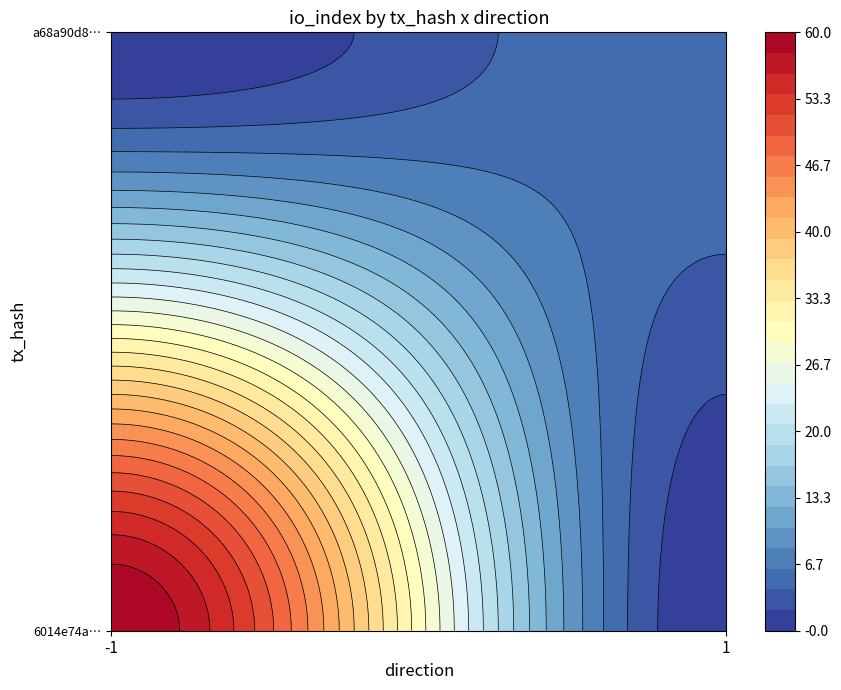

Reading left to right, extract all data points from this chart.

6014e74aeaec0acdbf7eab5b488d826549229d4: -1	60
a68a90d84b80ffd449d25734af21d360acf69df: 1	6